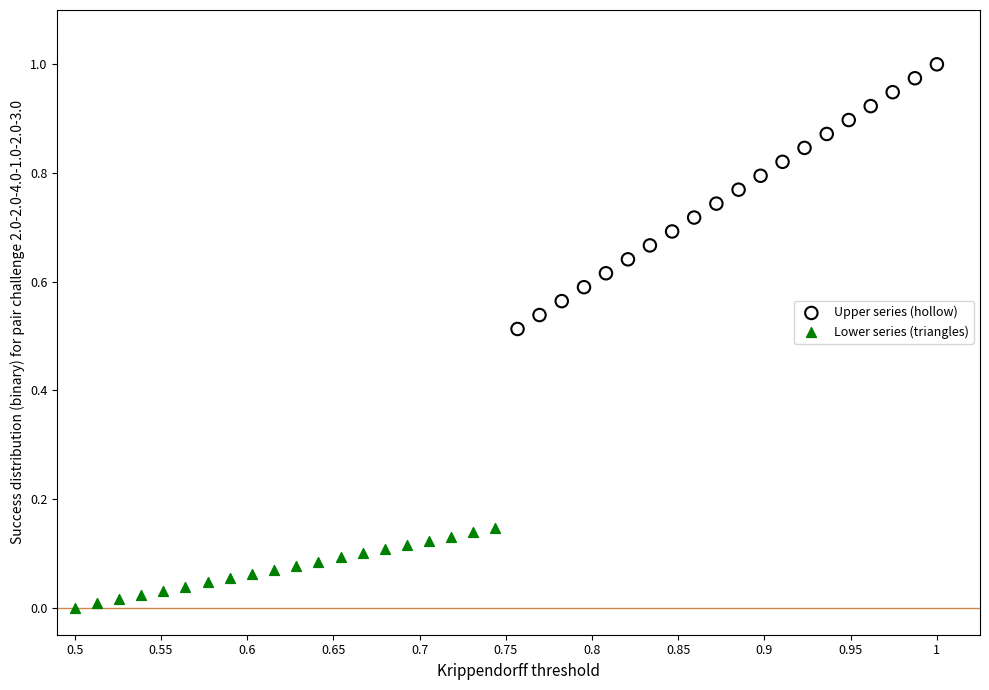

Which series contains the highest Y value?

Upper series (hollow)